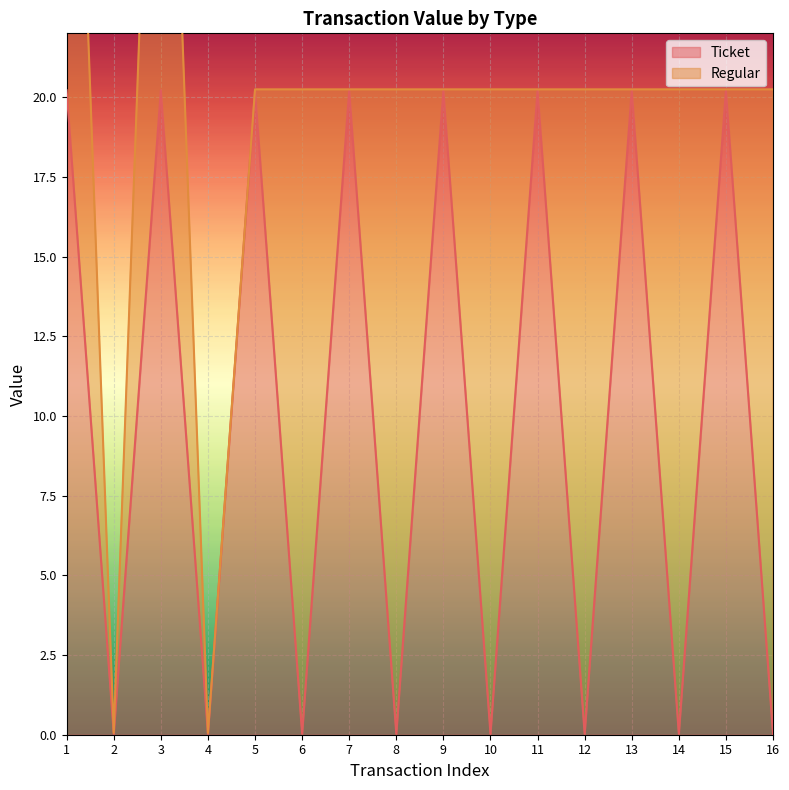

Rank the categories by value from highest to lowest.

1, 3, 5, 7, 9, 11, 13, 15, 2, 4, 6, 8, 10, 12, 14, 16